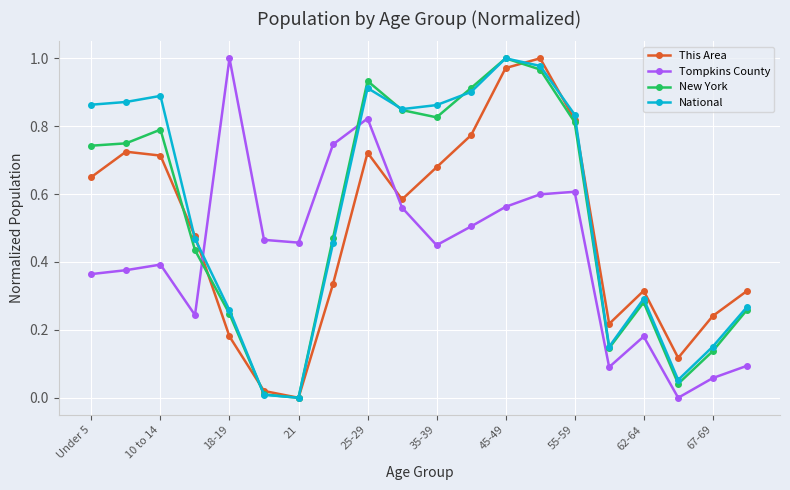

List the series in order of their overall mean, highest first.

National, New York, This Area, Tompkins County